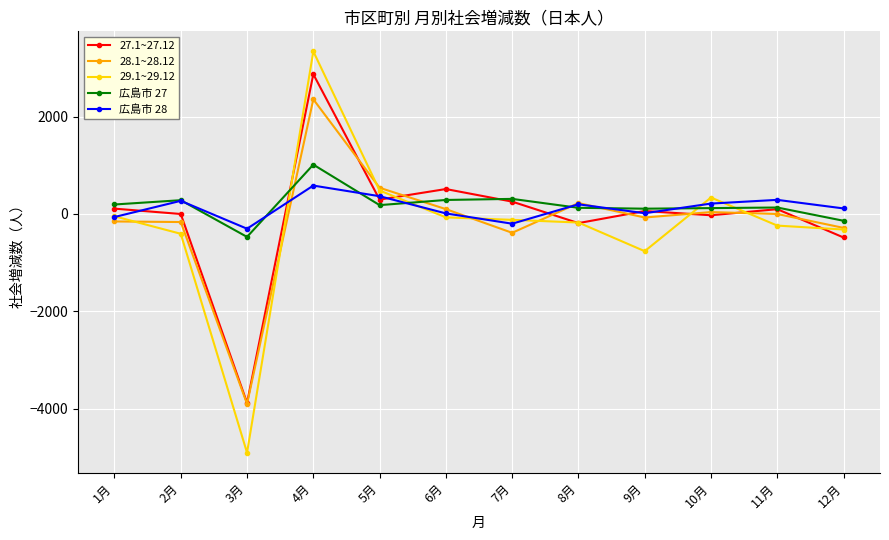

The 広島市 27 series shows -139 at 12月. True or false?

True